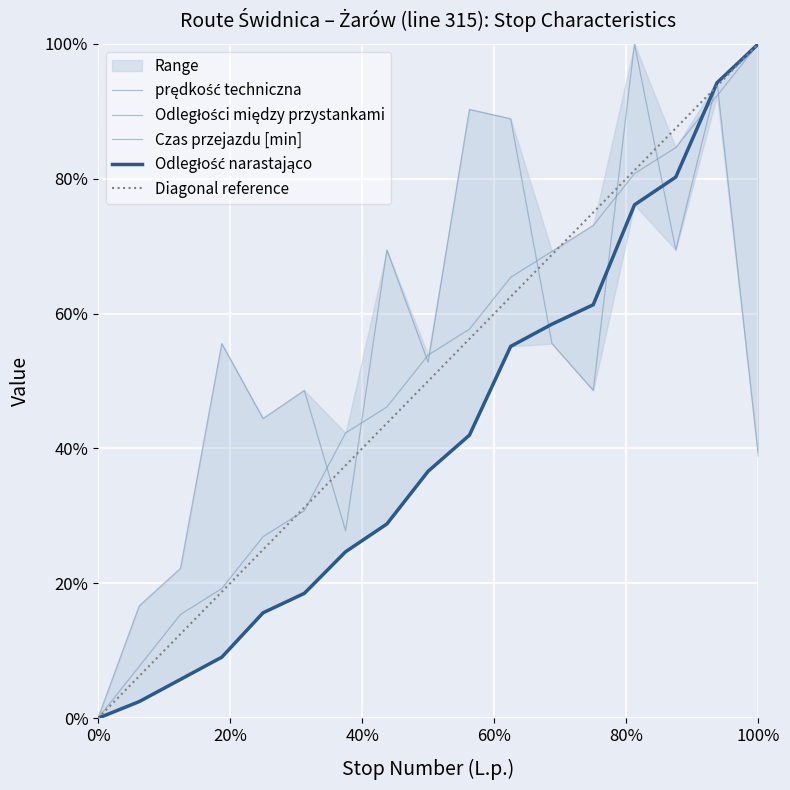

Rank the categories by Odległość narastająco value from highest to lowest.

17, 16, 15, 14, 13, 12, 11, 10, 9, 8, 7, 6, 5, 4, 3, 2, 1